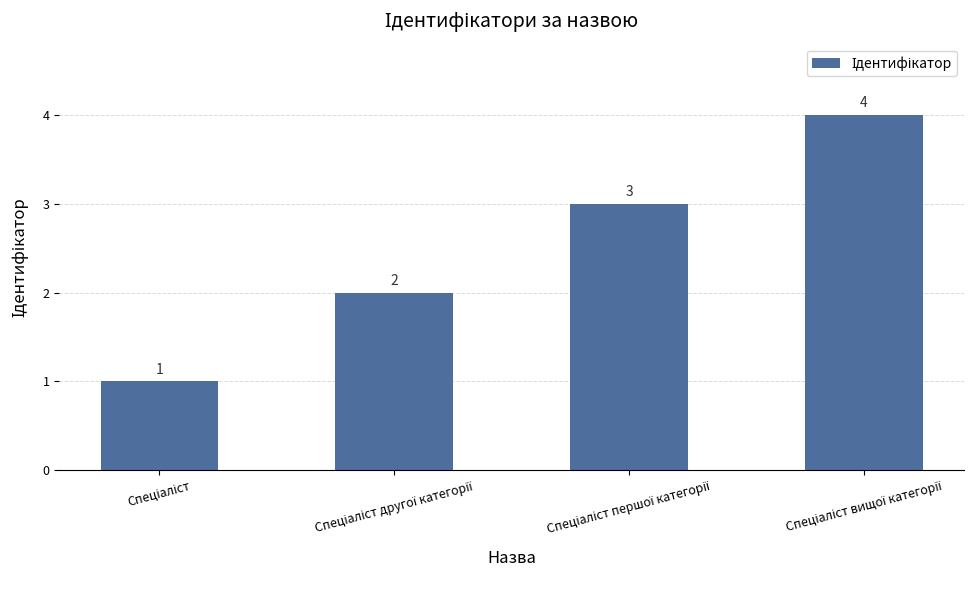

What is the greatest value displayed?

4